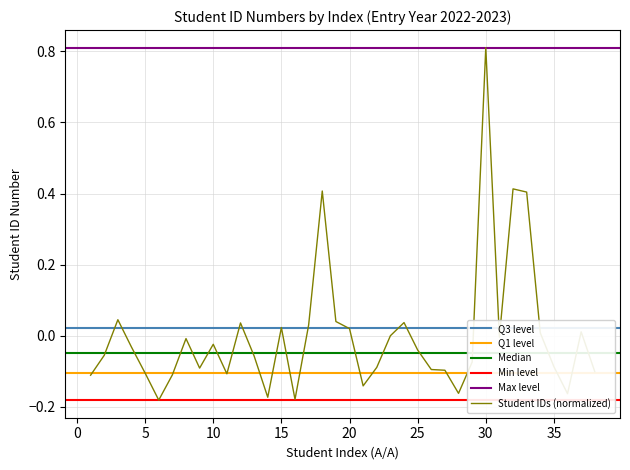

How many data points are above 0?

14